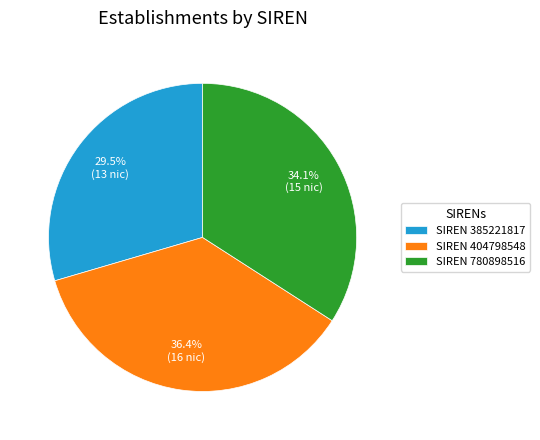

Combined, do SIREN 385221817 and SIREN 404798548 account for over 50%?

Yes